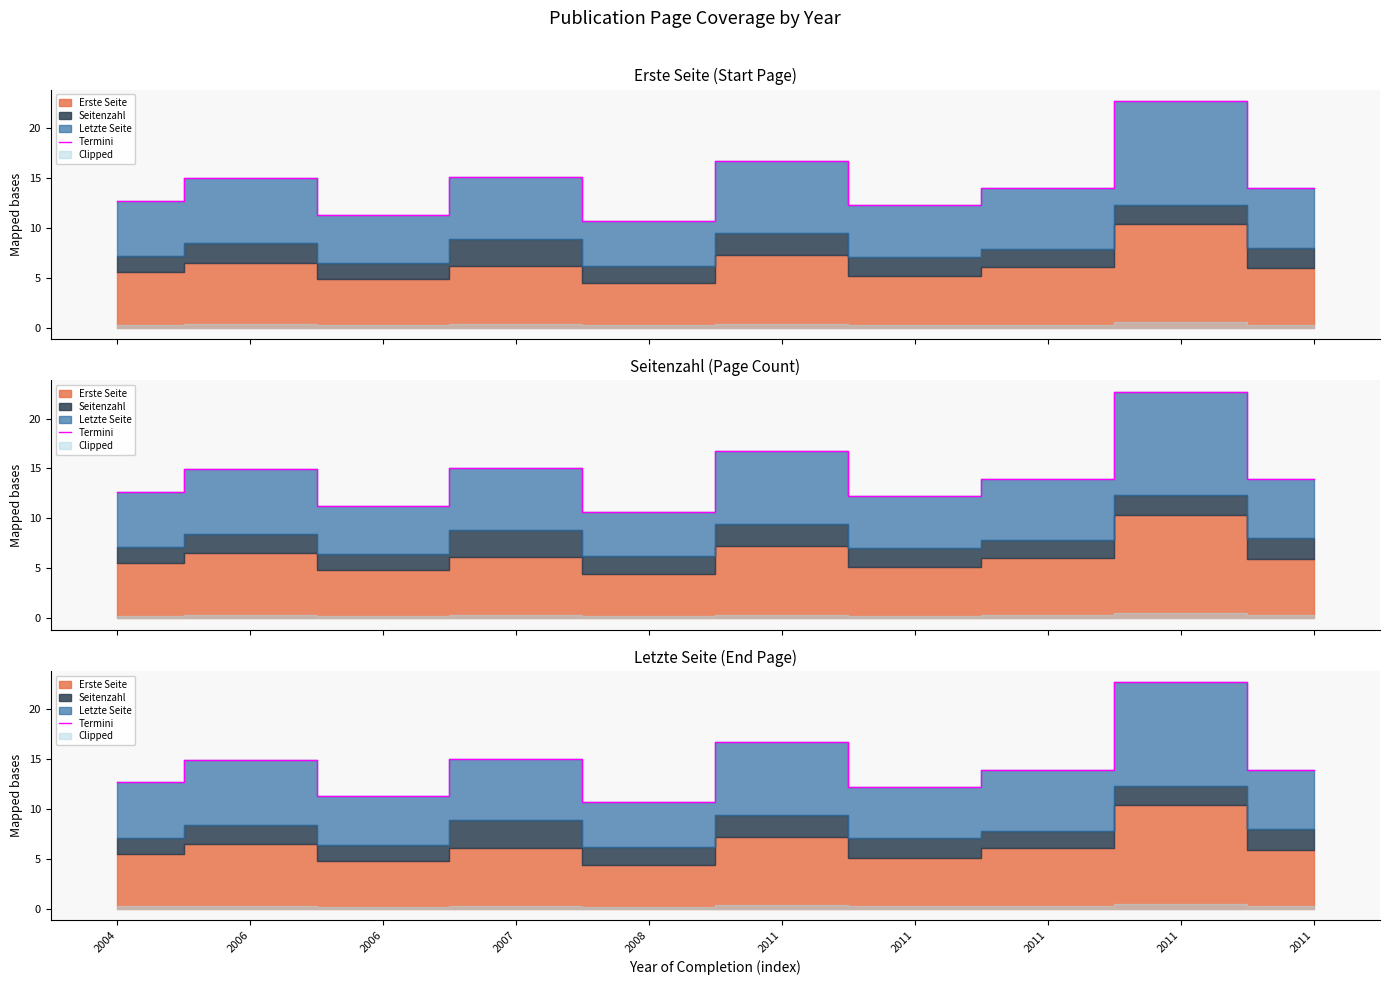

The value at 2011 is 16.7. True or false?

True